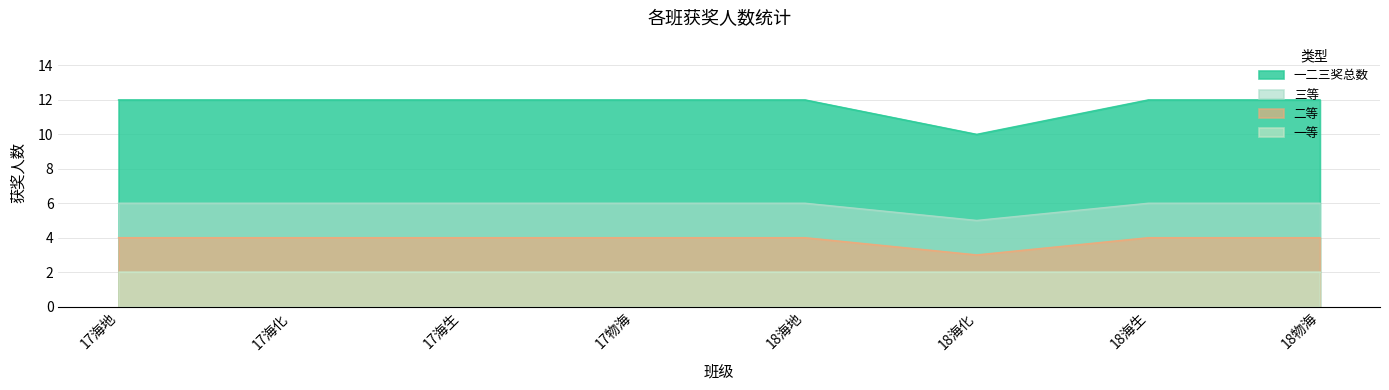

Is it true that 三等 equals 1 at 18海化?

False